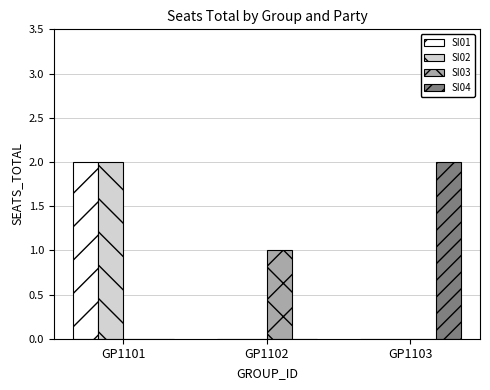

Between GP1102 and GP1103, which series saw the biggest shift?

SI04